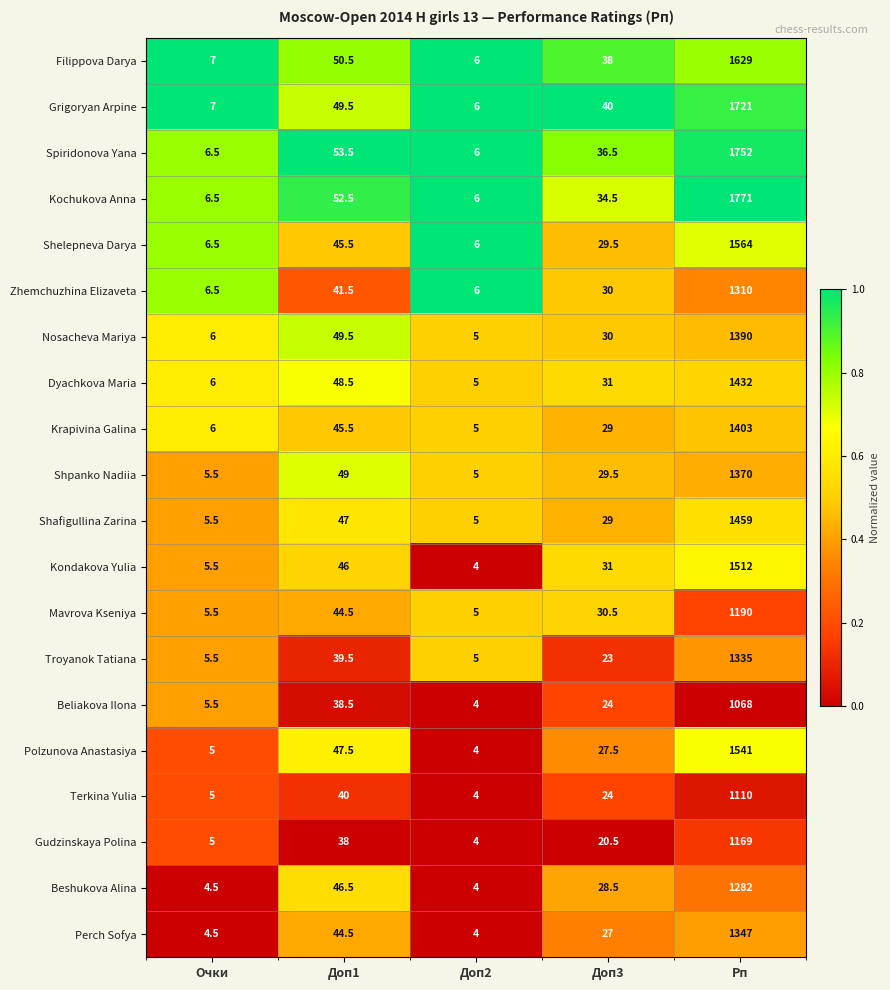

Between Очки and Доп1, which series saw the biggest shift?

Spiridonova Yana